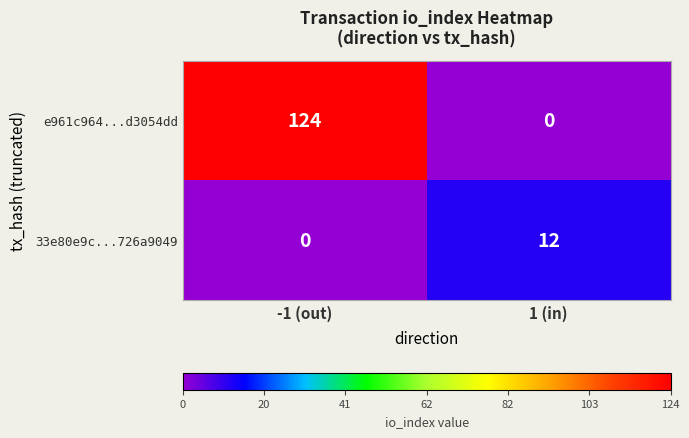

What is the average value of the 33e80e9c...726a9049 series?

6